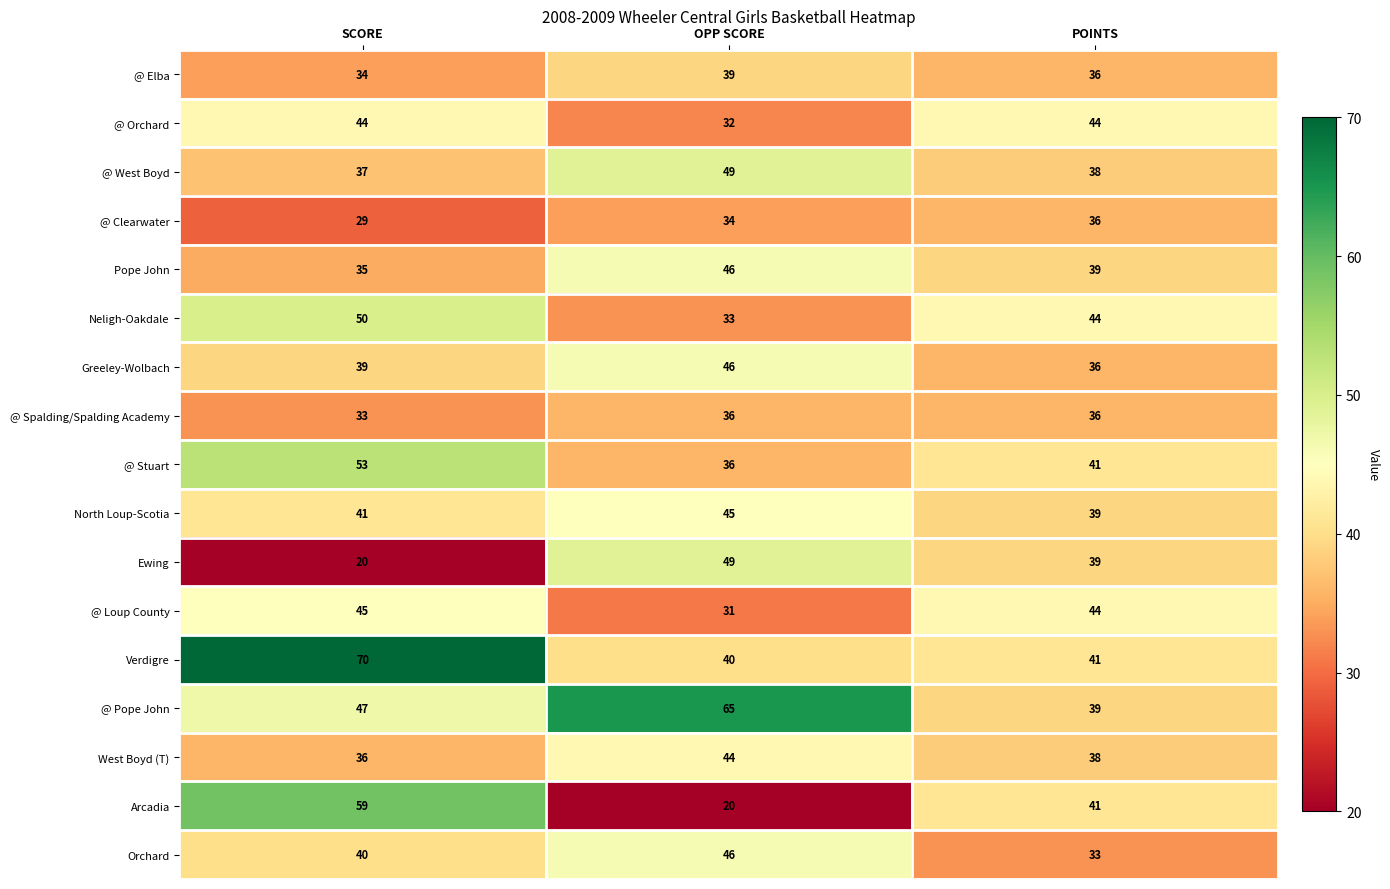

At which category is the sum across all series the highest?

SCORE